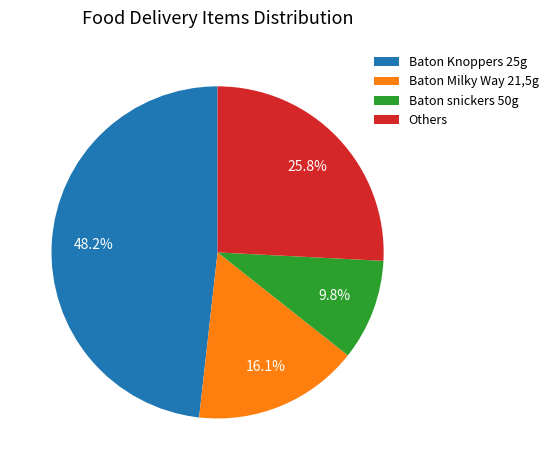

Is the sum of Others and Baton snickers 50g greater than half?

No